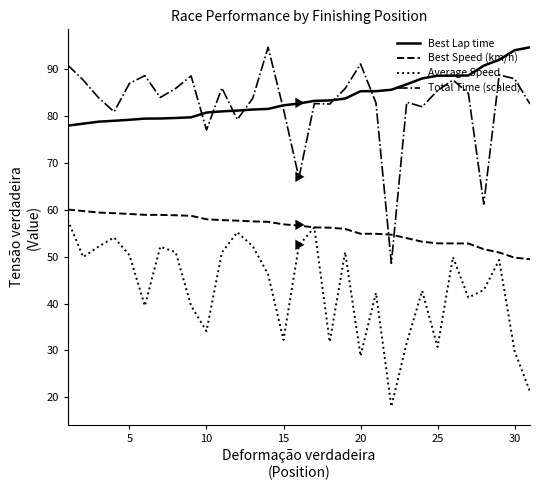

True or false: Total Time (scaled) and Average Speed intersect in this chart.

False